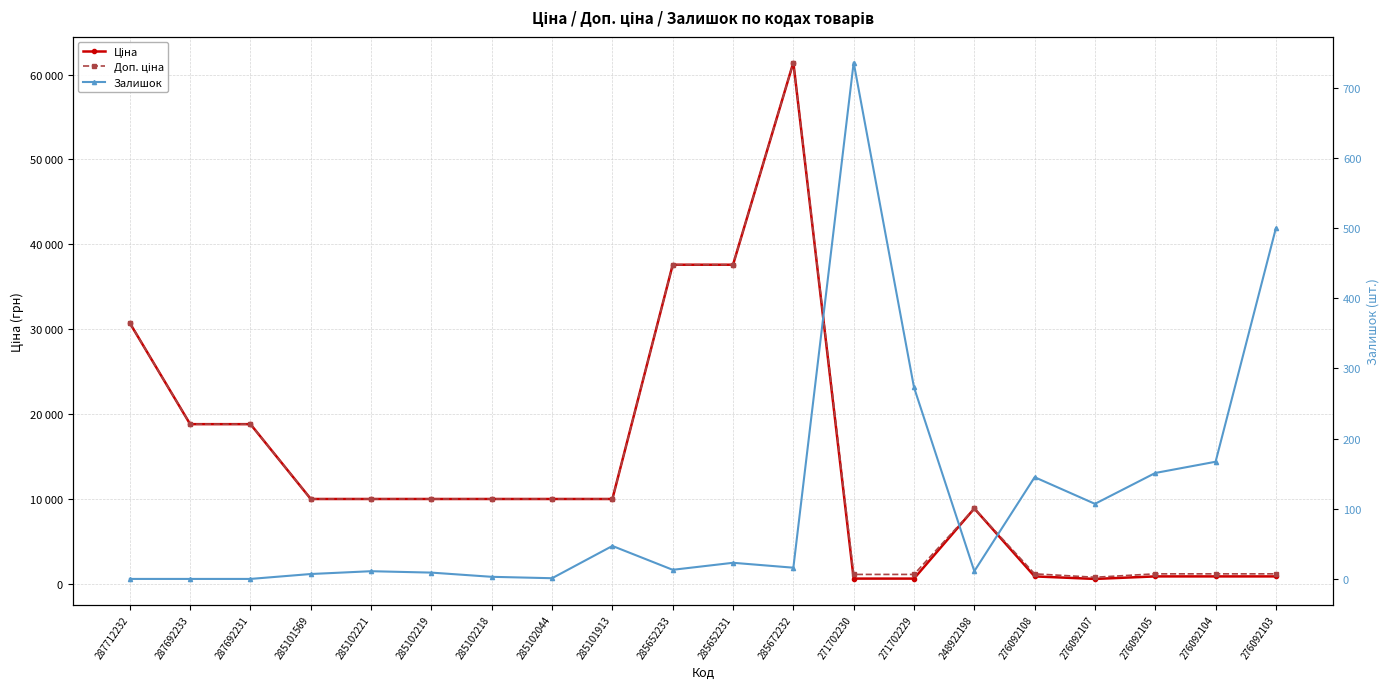

Rank the series by their maximum value, from lowest to highest.

Залишок, Ціна, Доп. ціна